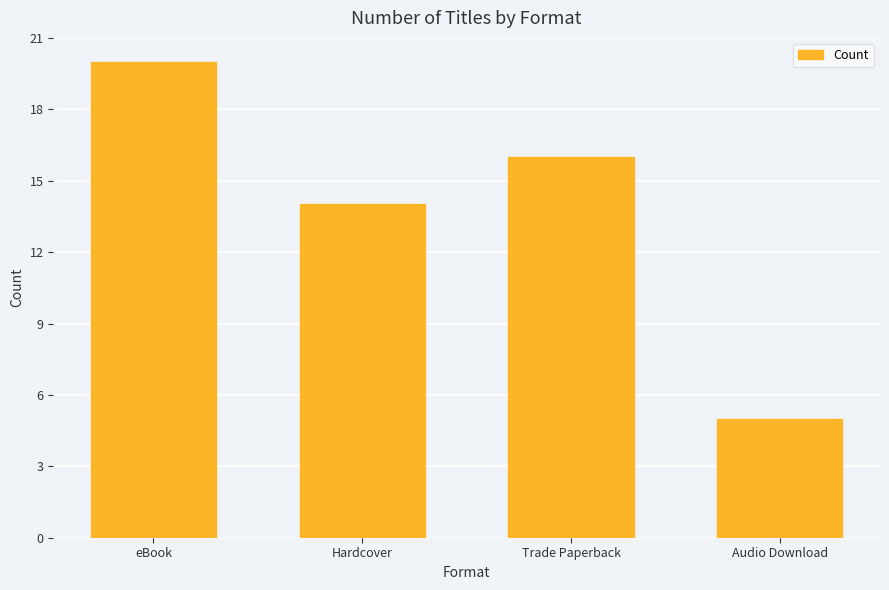

What is the difference between the maximum and second lowest values?

6